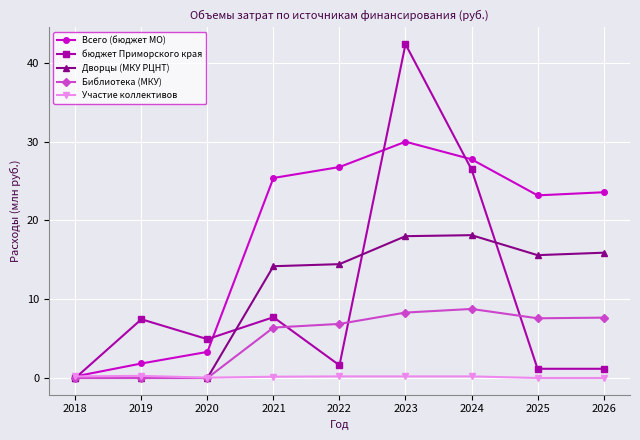

The Всего (бюджет МО) series shows 14.0 at 2026. True or false?

False